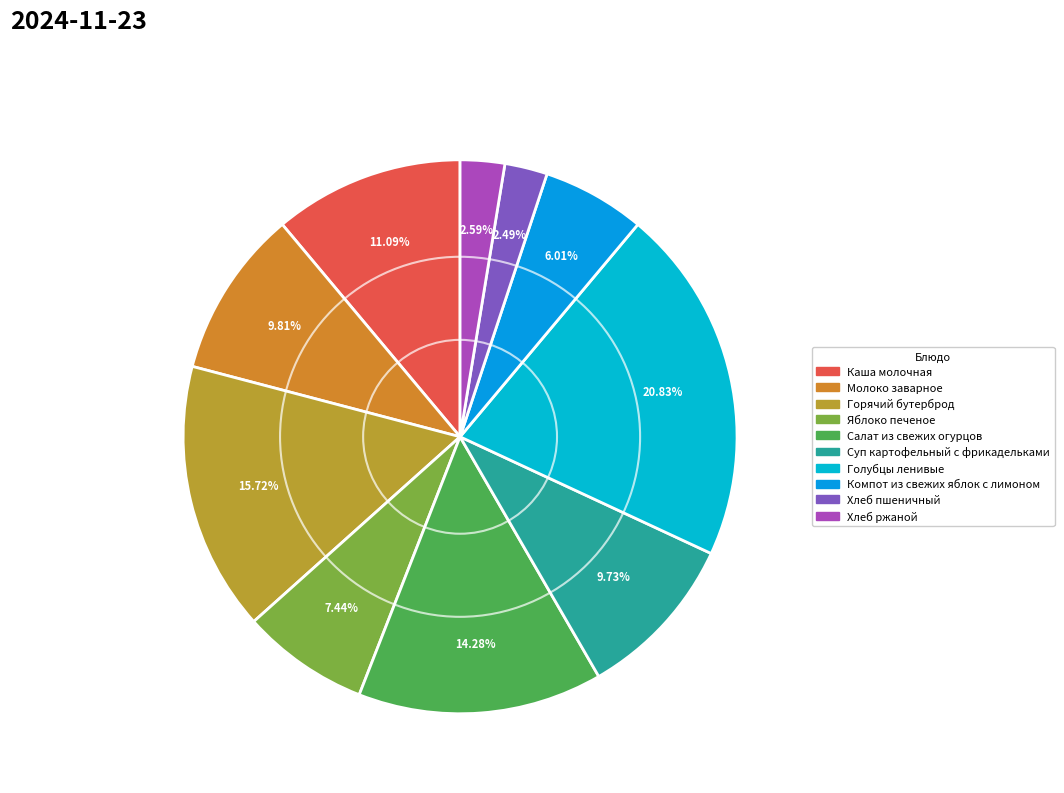

Rank the categories by value from highest to lowest.

Голубцы ленивые, Горячий бутерброд, Салат из свежих огурцов, Каша молочная, Молоко заварное, Суп картофельный с фрикадельками, Яблоко печеное, Компот из свежих яблок с лимоном, Хлеб ржаной, Хлеб пшеничный